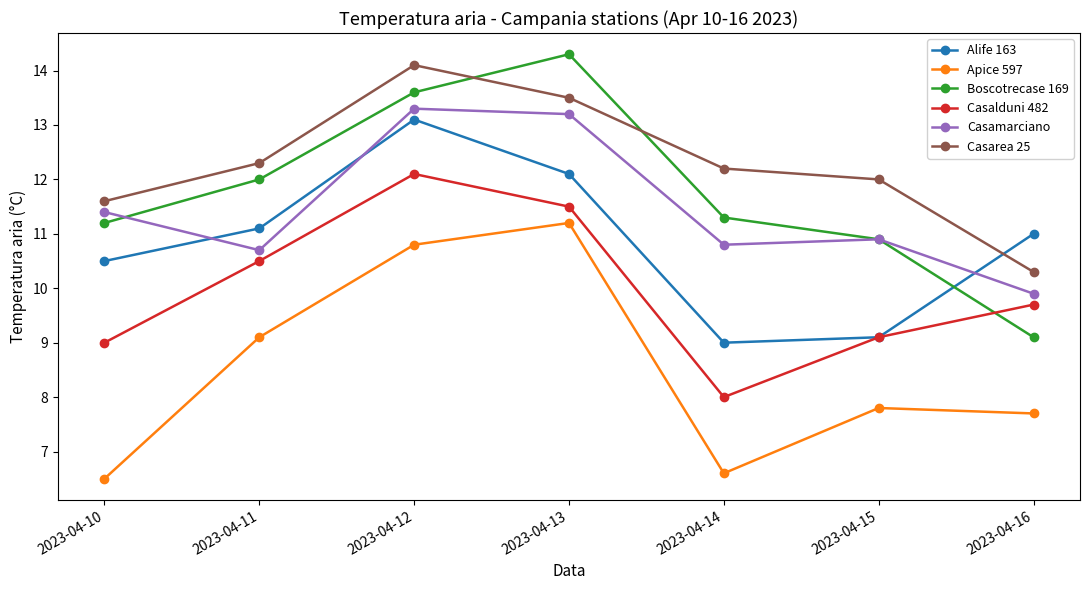

How many lines are shown in the chart?

6